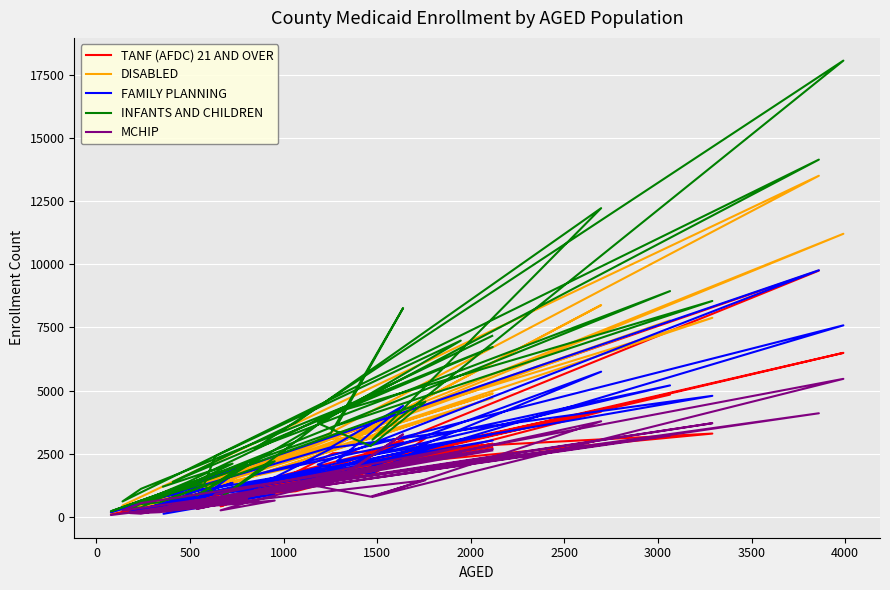

How many series are shown in this chart?

5